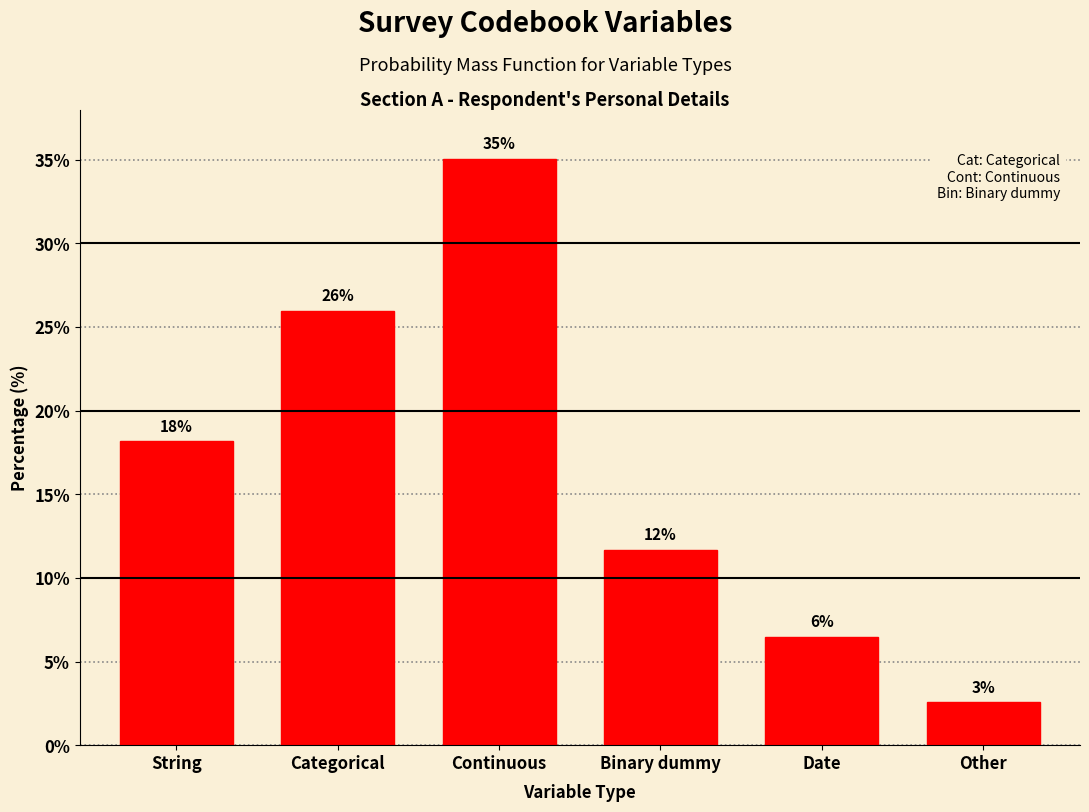

Are the bars horizontal?

No